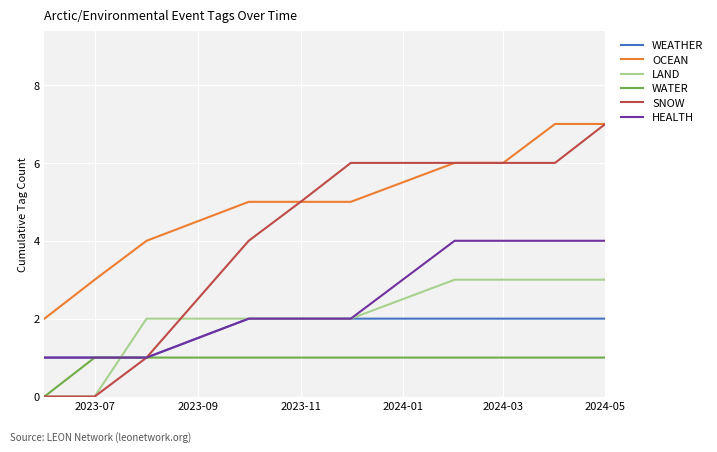

True or false: WEATHER and OCEAN intersect in this chart.

False